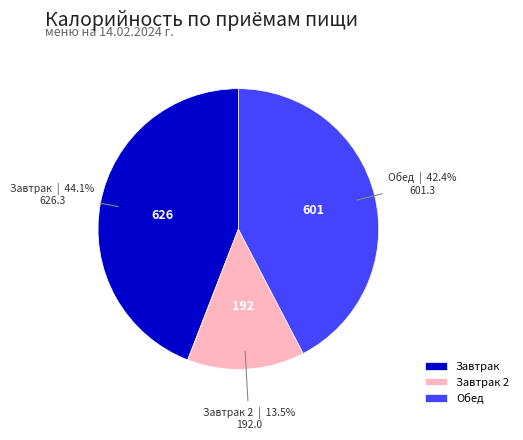

Which has a higher value, Завтрак 2 or Завтрак?

Завтрак